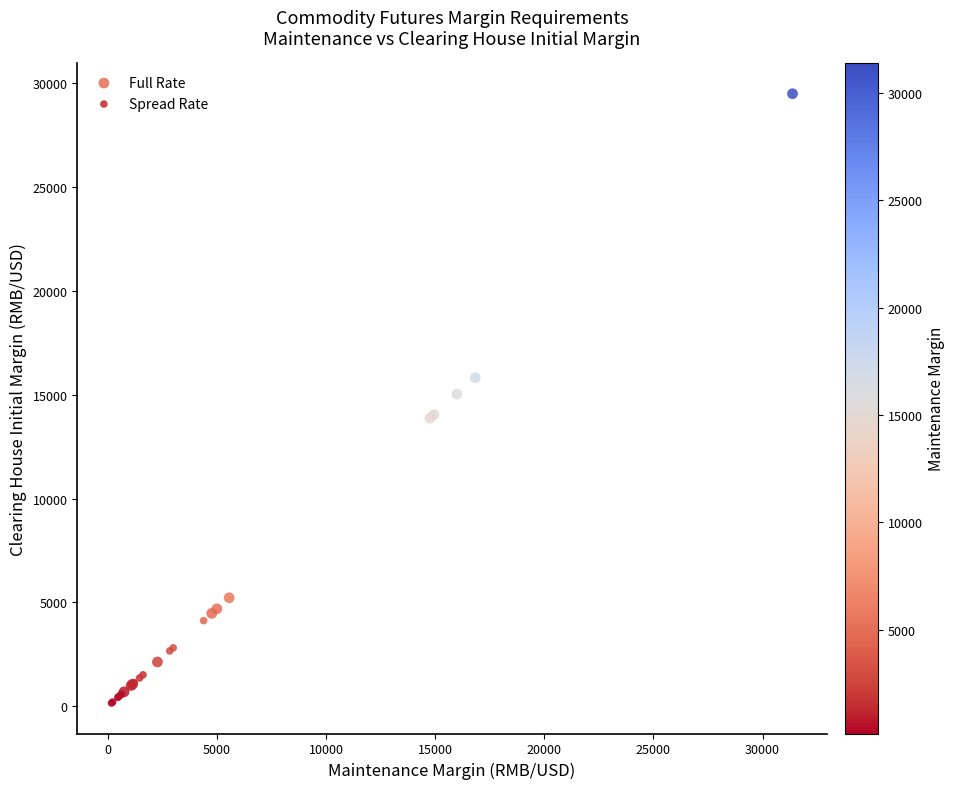

Which series reaches the maximum Y coordinate?

Full Rate